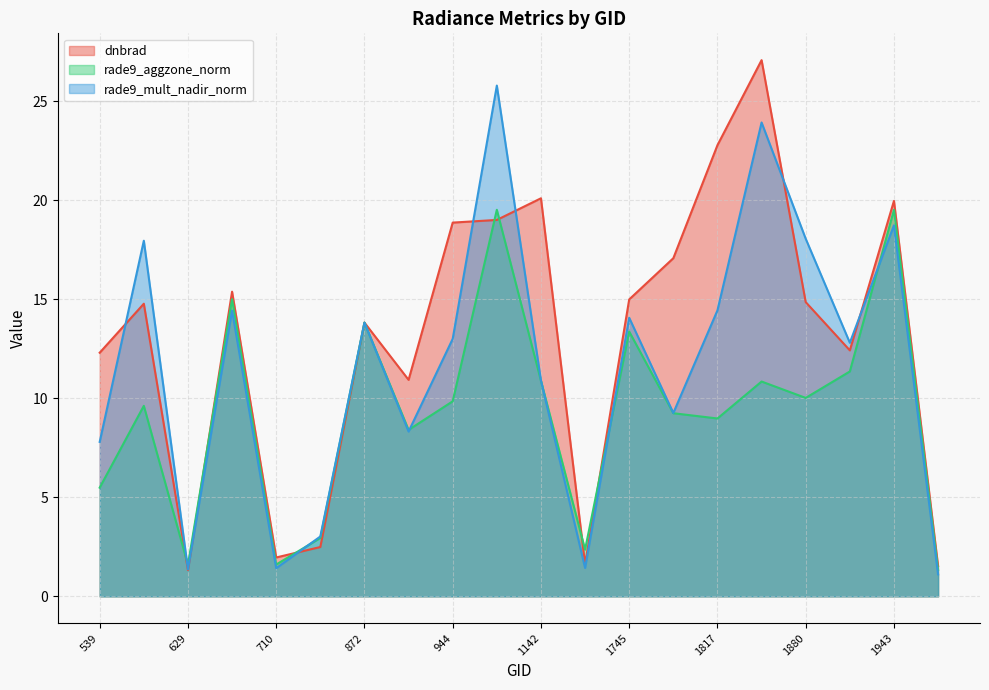

True or false: rade9_mult_nadir_norm has a value of 19.7 at 1745.

False